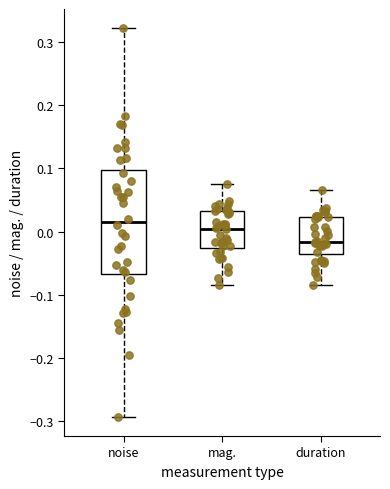

Which box's median line is the lowest?

duration